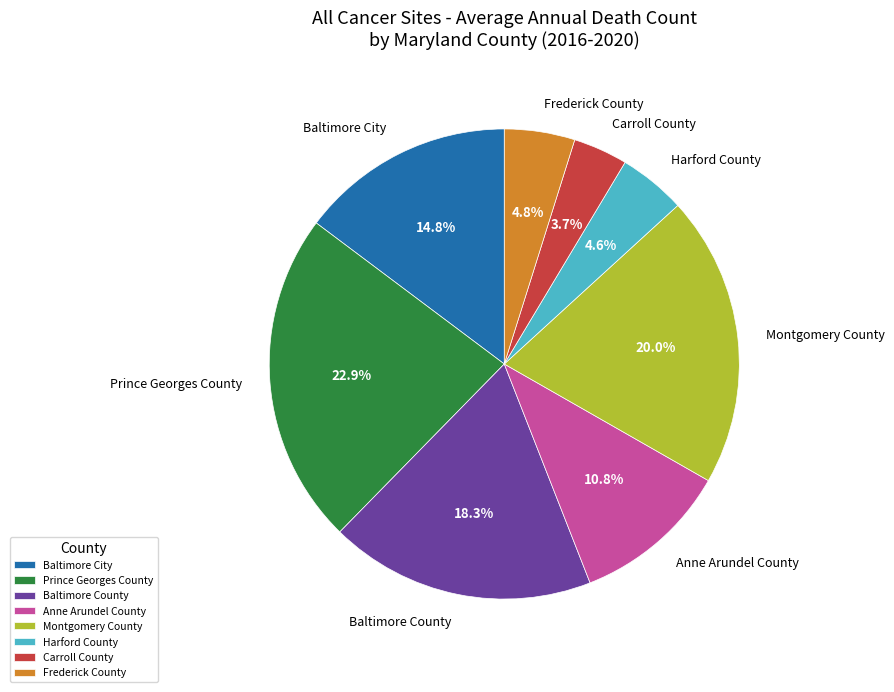

Which slice is the largest?

Prince Georges County